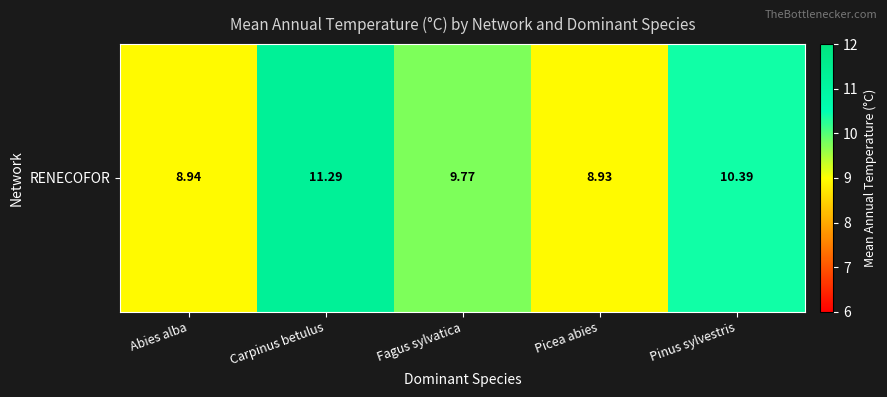

True or false: the data shows 8.9 at Picea abies.

True